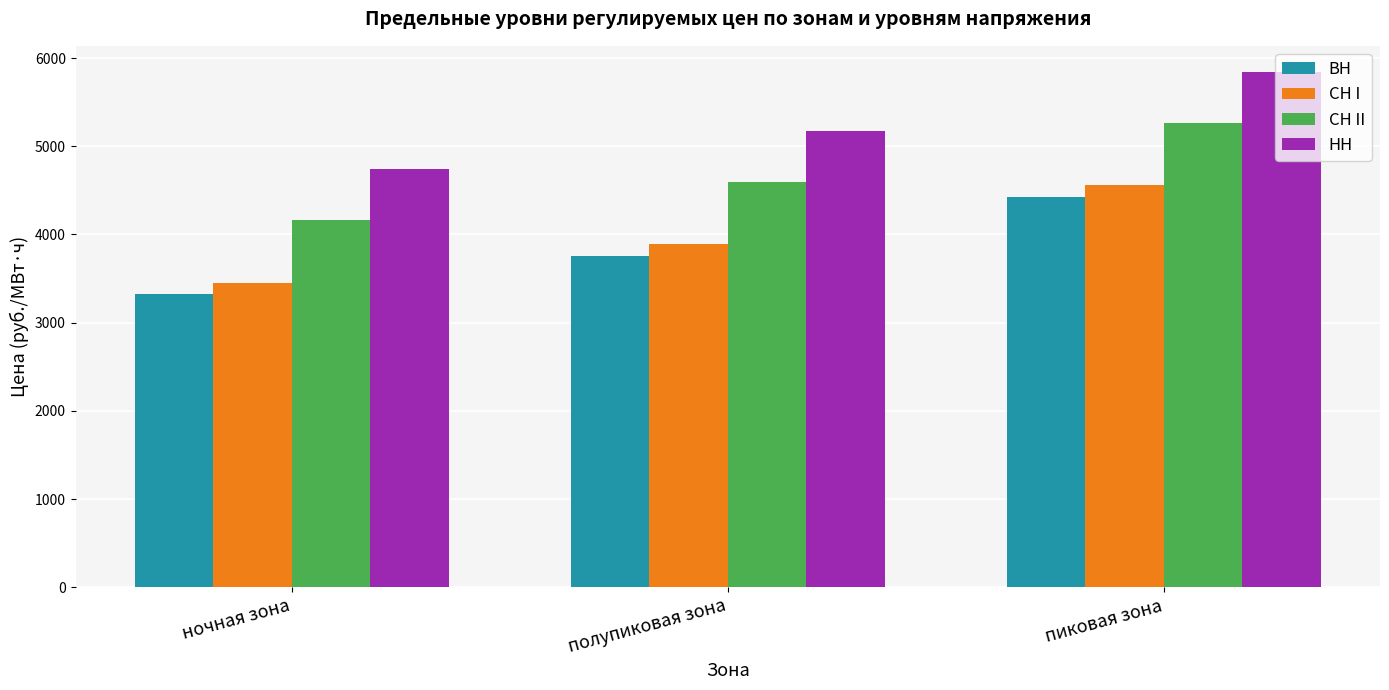

Are the bars horizontal?

No